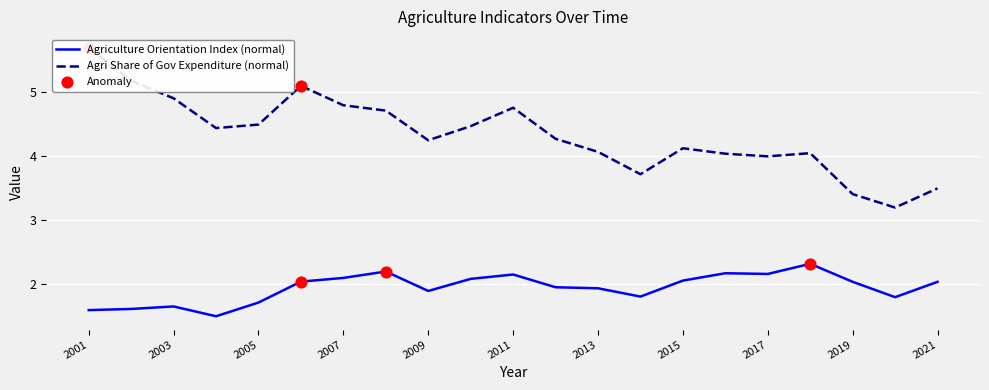

Is the value of Agriculture Orientation Index at 2002 greater than the value of Agriculture Share of Gov Expenditure at 2016?

No